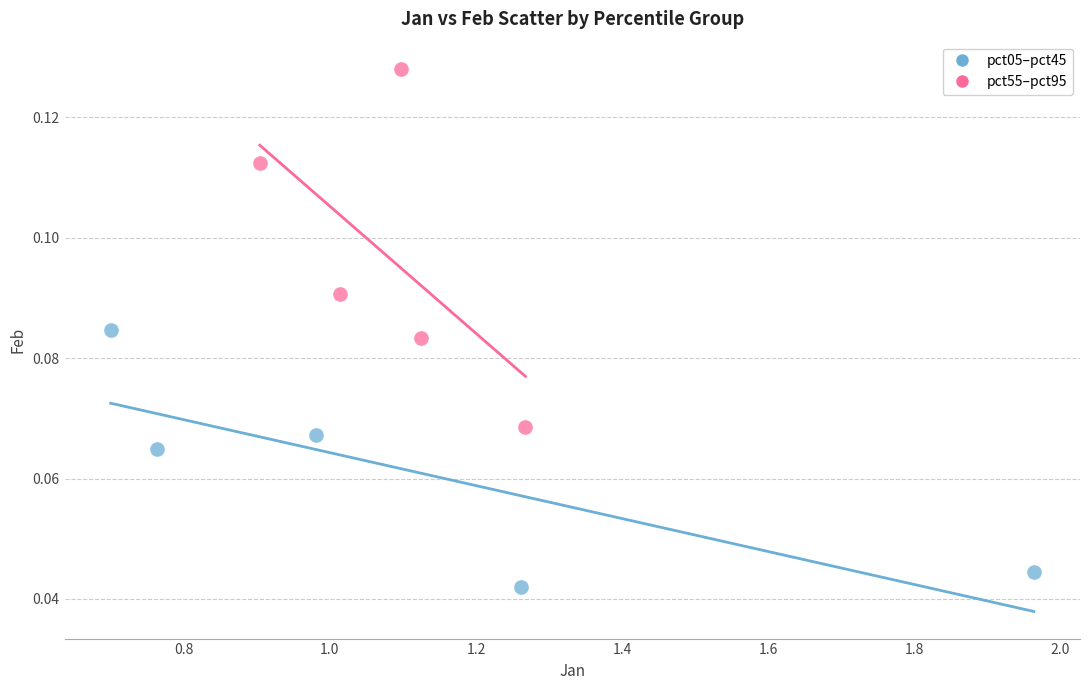

Which series has the widest spread of Y values?

pct55–pct95